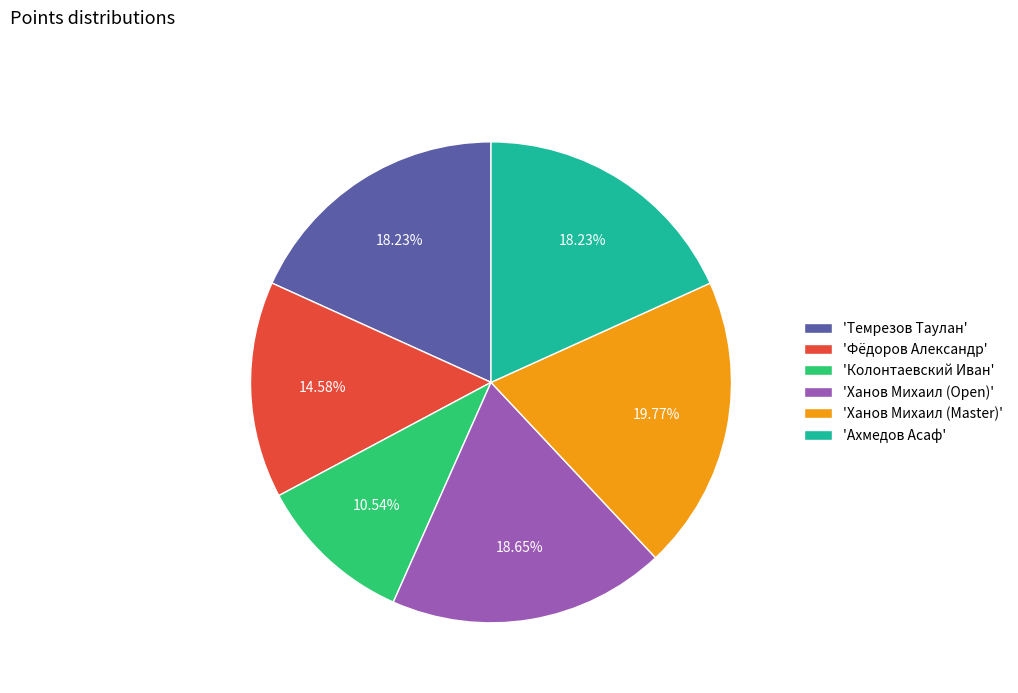

Which has a higher value, 'Колонтаевский Иван' or 'Темрезов Таулан'?

'Темрезов Таулан'